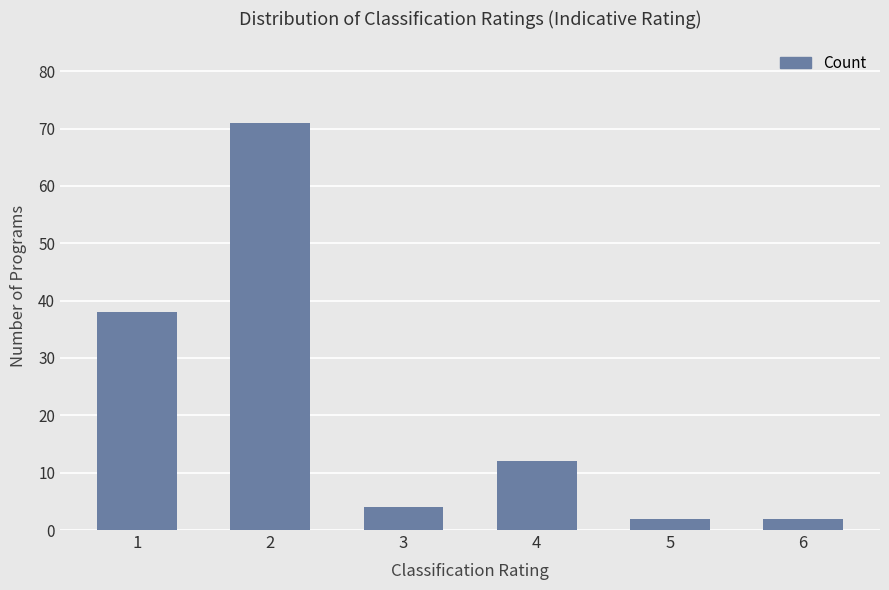

Where is the data nearest to the value 36?

1